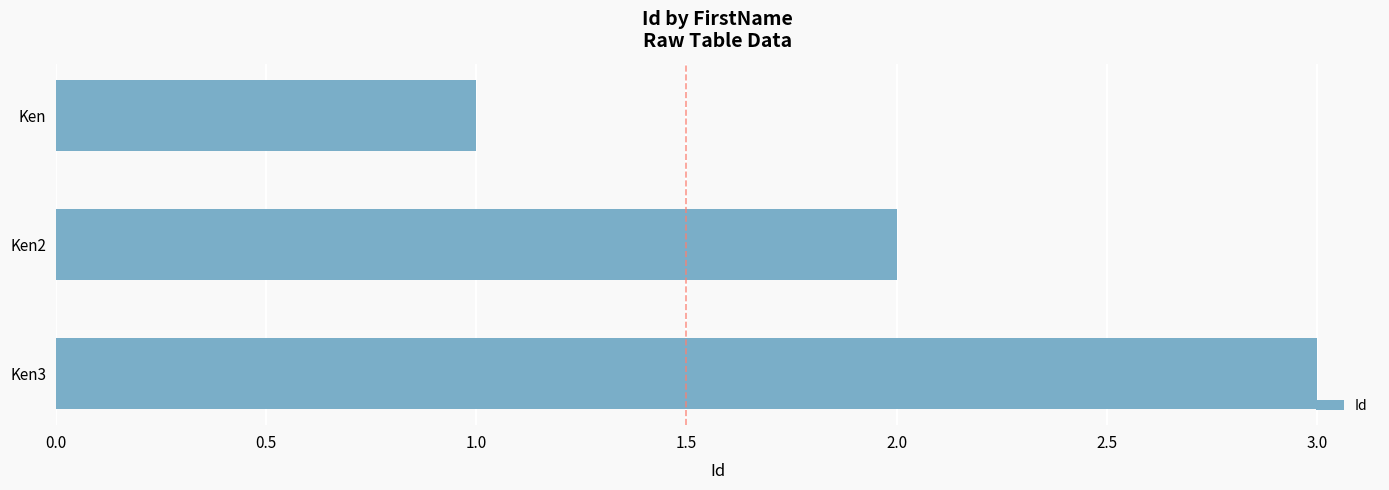

The chart shows a value of 1 at Ken3. True or false?

False